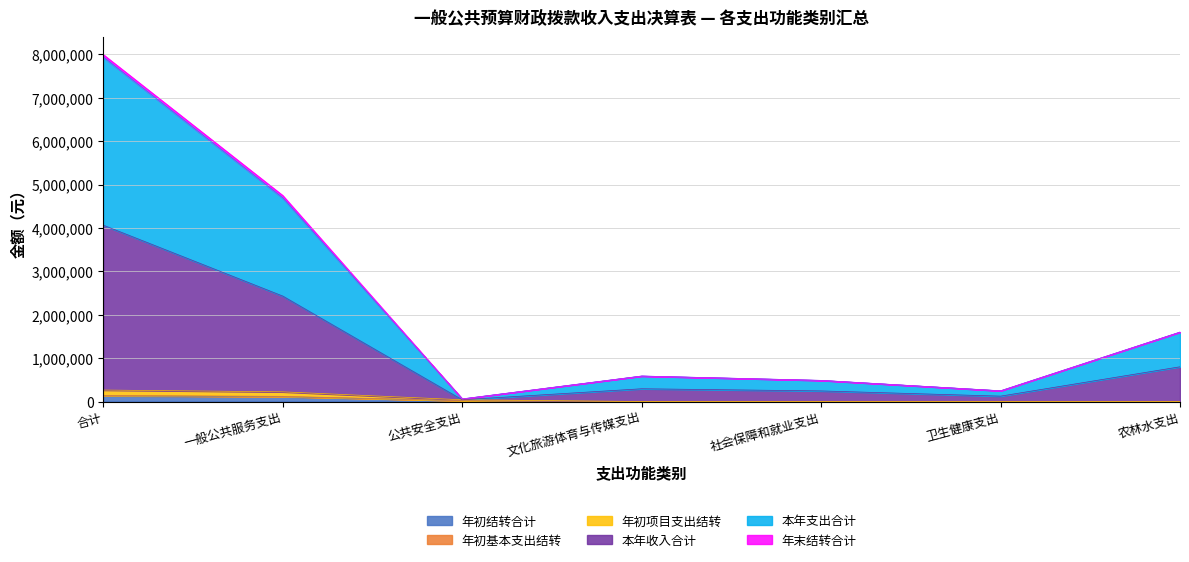

At which category is the sum across all series the highest?

合计